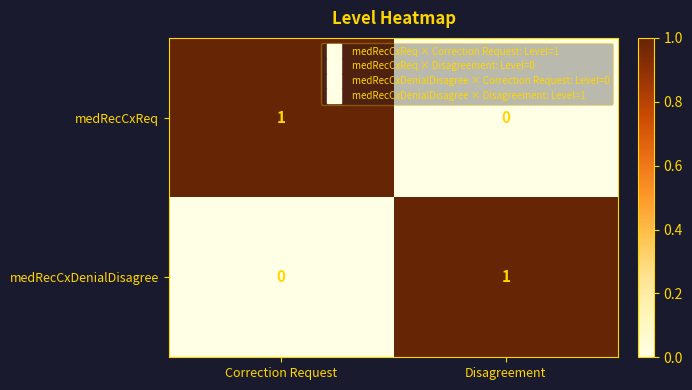

Rank the series at Correction Request from lowest to highest value.

medRecCxDenialDisagree, medRecCxReq